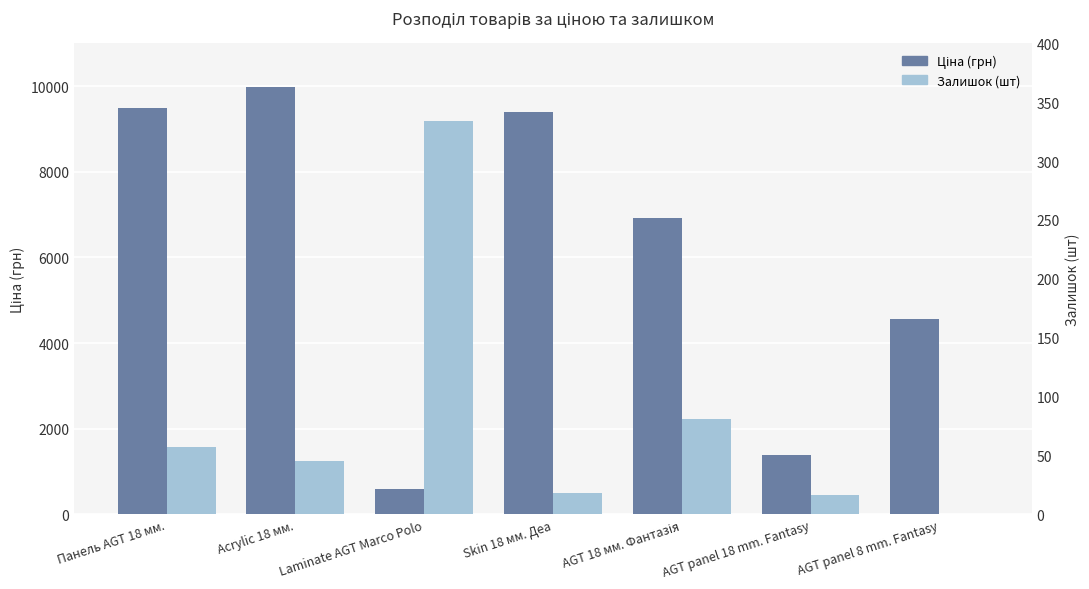

Where is Ціна (грн) nearest to the value 5282?

AGT panel 8 mm. Fantasy